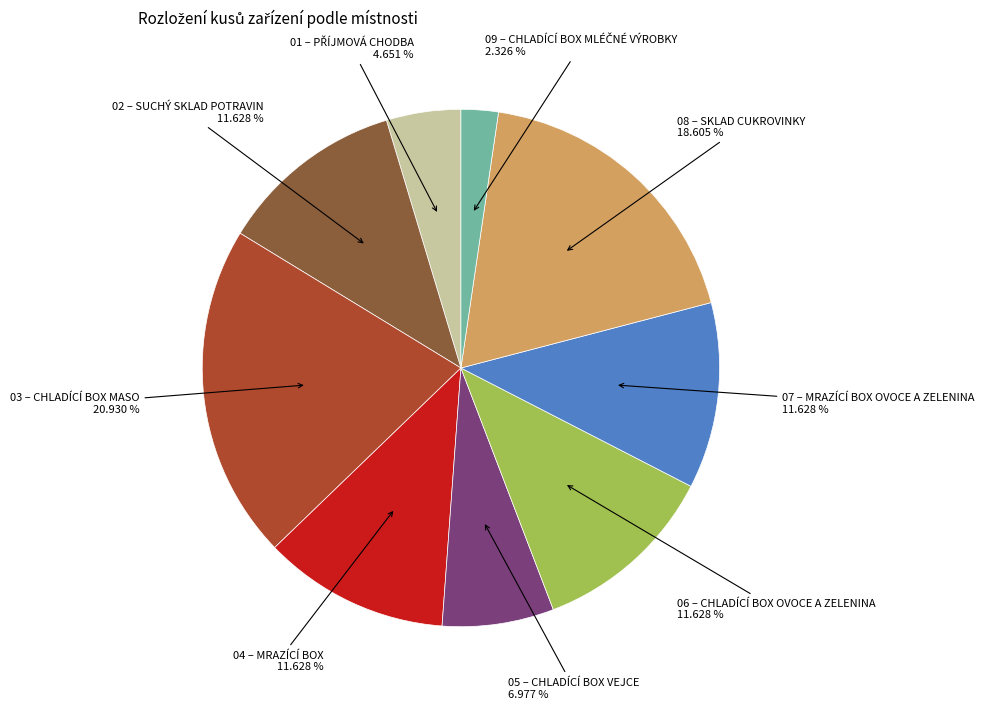

Which has a higher value, 08 – SKLAD CUKROVINKY or 02 – SUCHÝ SKLAD POTRAVIN?

08 – SKLAD CUKROVINKY